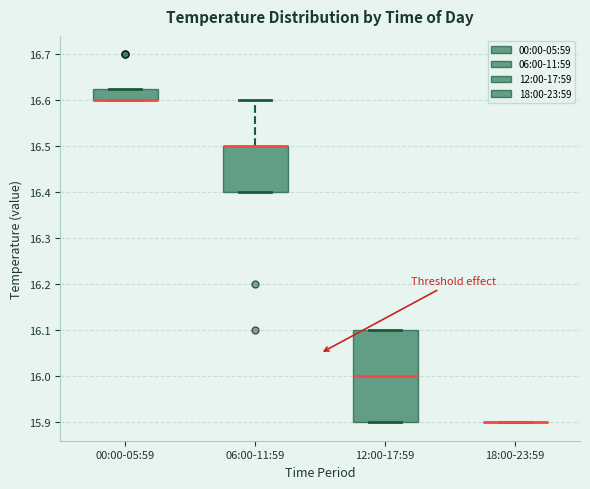

Where is the upper edge of the box for 12:00-17:59 on the y-axis? The values are not printed on the chart, so give them approximately, as read against the axis.

16.10